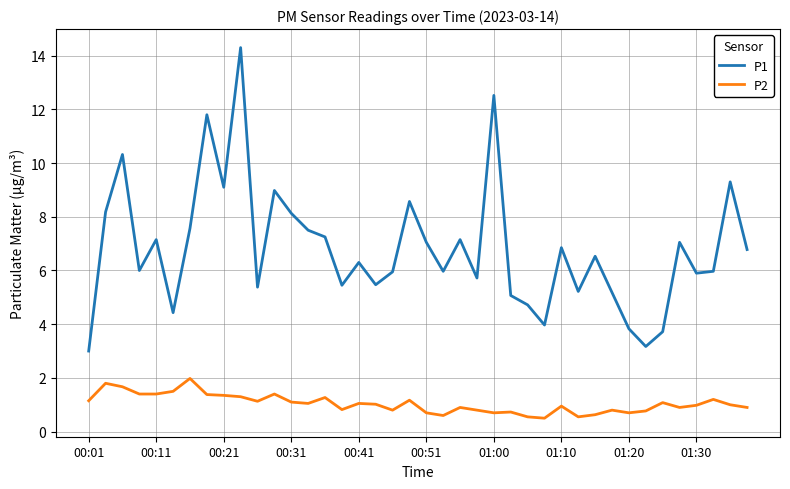

What is the difference between the maximum and minimum values in the P2 series?

1.5